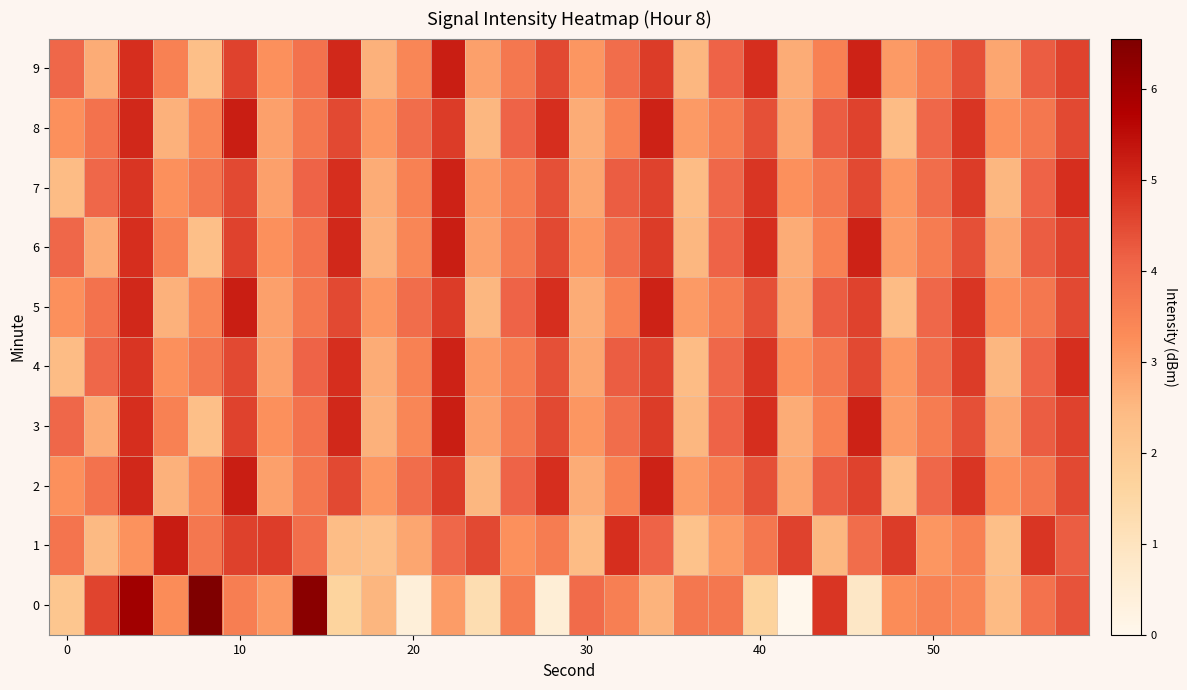

At how many categories does at least one series exceed 0?

30